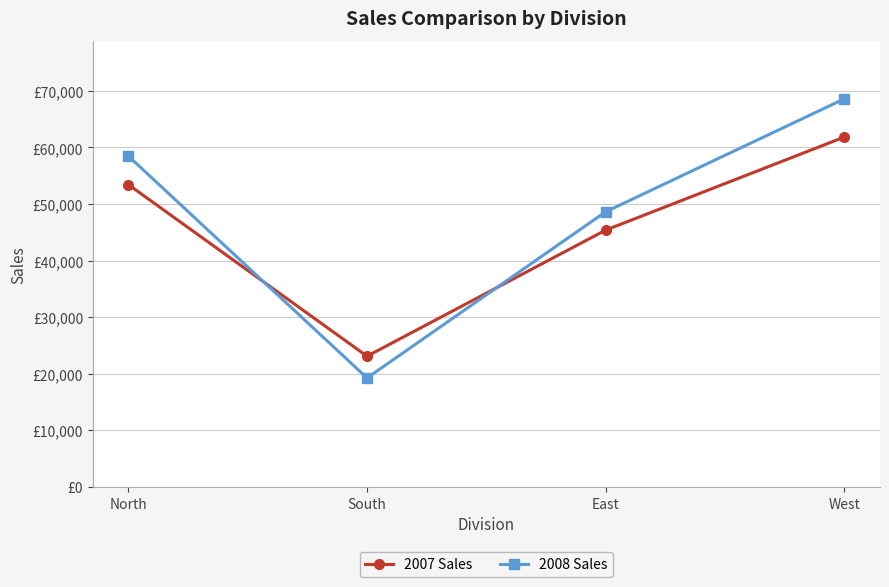

List the series in order of their overall mean, lowest first.

2007 Sales, 2008 Sales